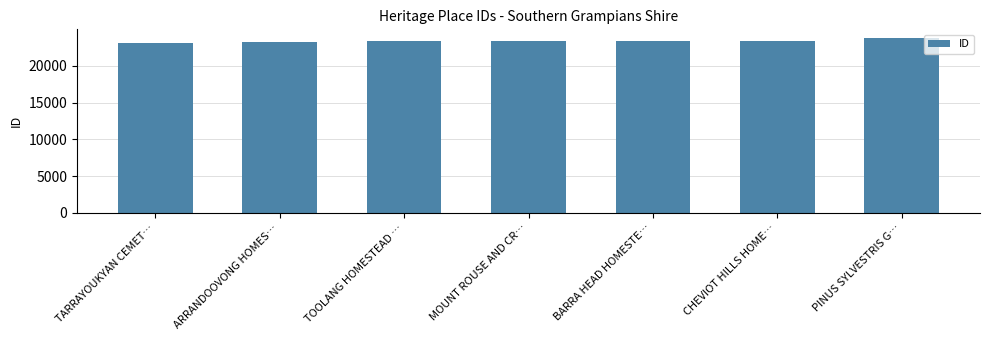

What is the change in value from TARRAYOUKYAN CEMET… to ARRANDOOVONG HOMES…?

+45